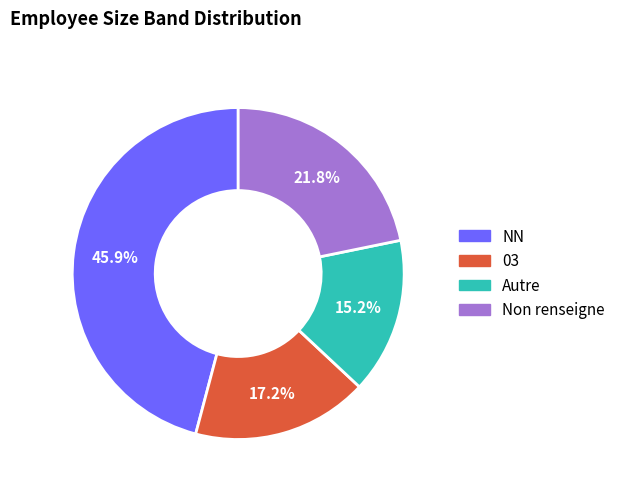

Is there any slice that represents more than half of the pie?

No